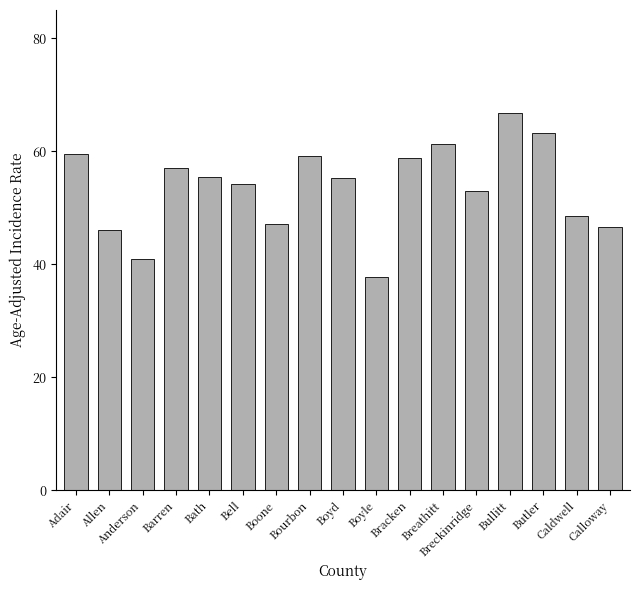

Which label corresponds to the largest value in the chart?

Bullitt